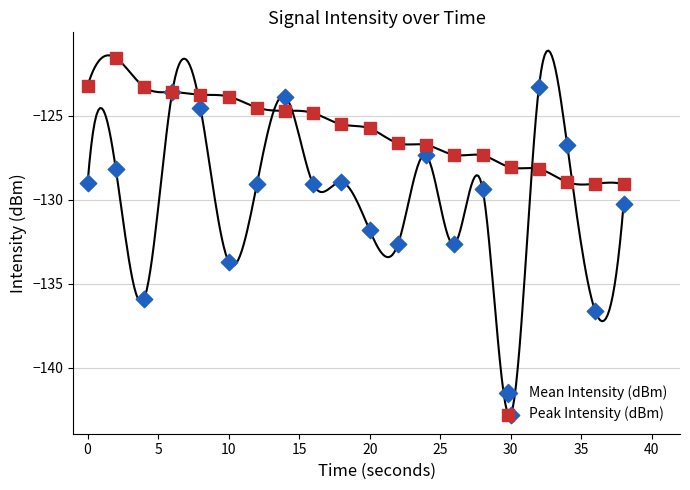

At how many categories does at least one series exceed -129?

18